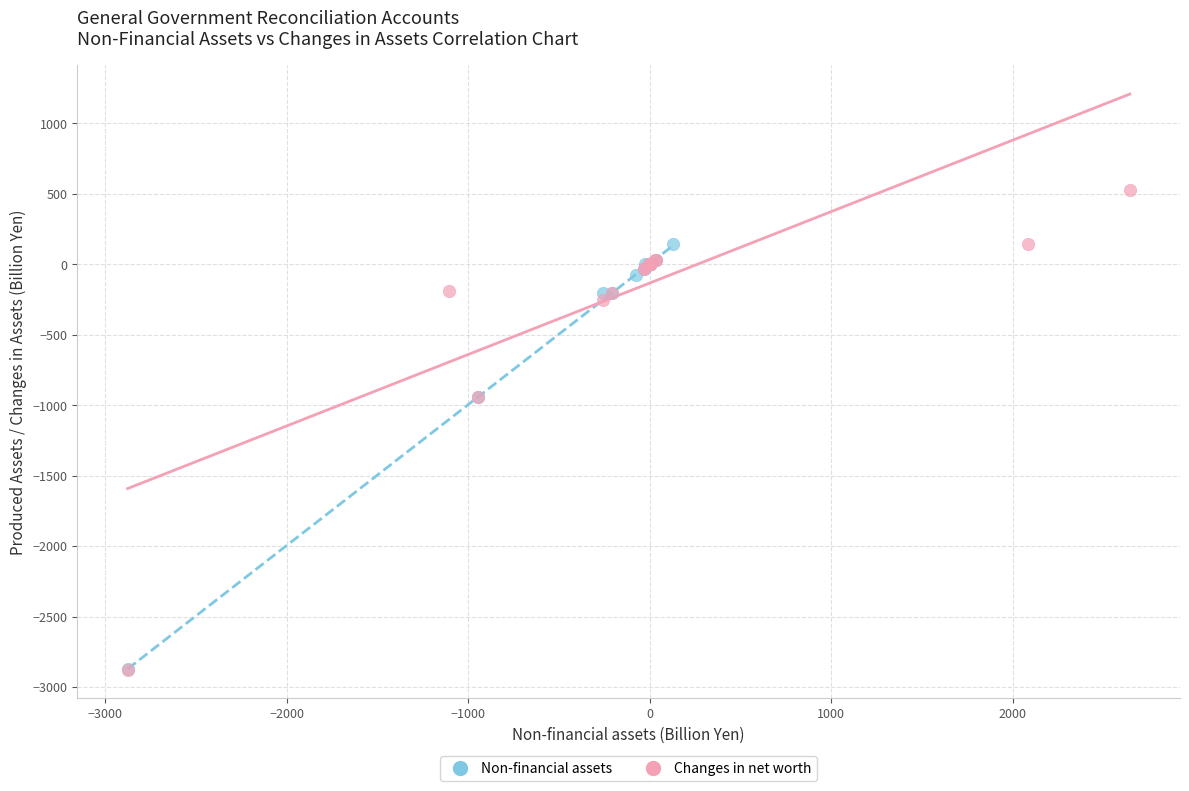

Which series has the largest Y range (max minus min)?

Changes in net worth